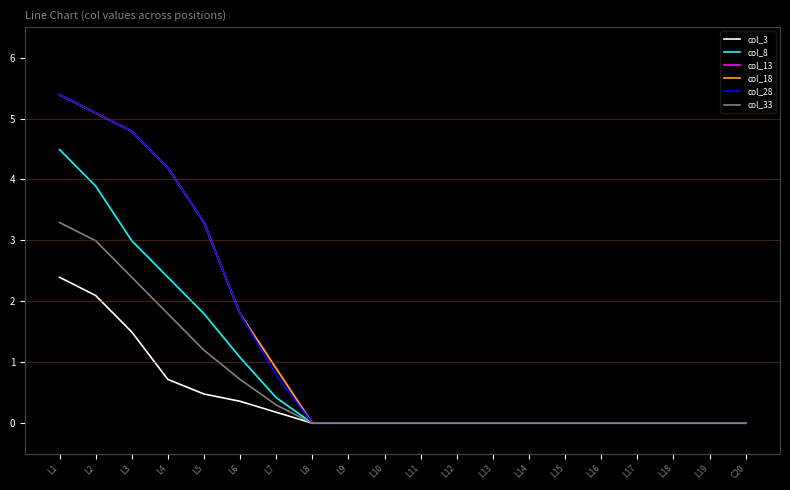

True or false: col_33 and col_3 intersect in this chart.

False